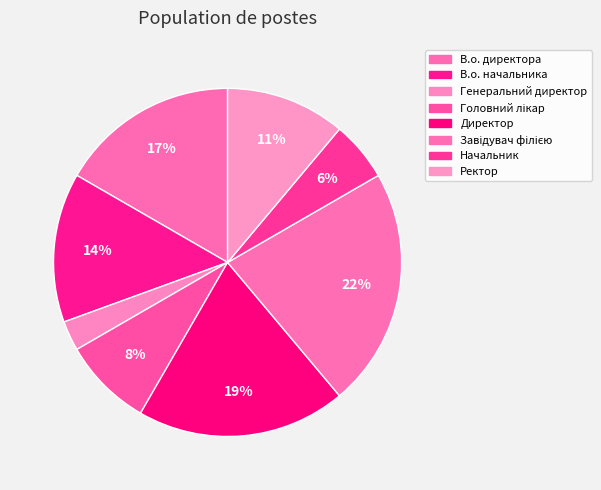

To the nearest percent, what is the difference between the largest and smallest slice percentages?

19%